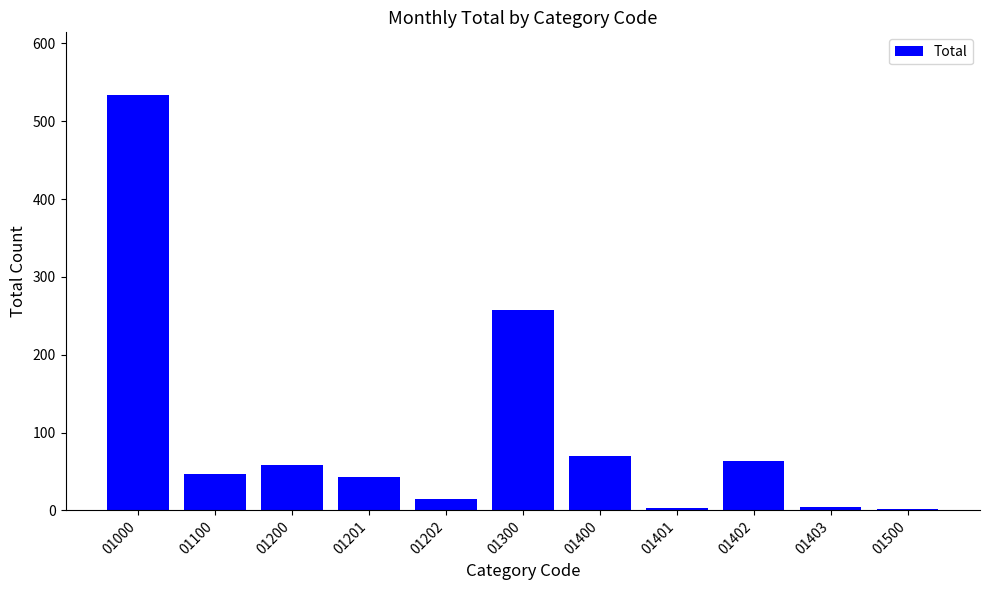

What is the maximum value shown in the chart?

534